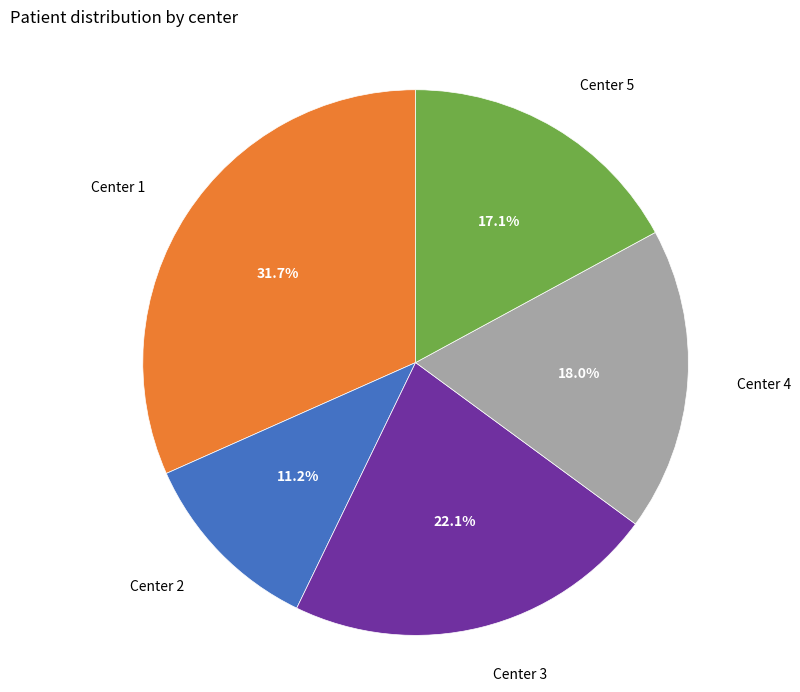

Combined, do Center 4 and Center 2 account for over 50%?

No